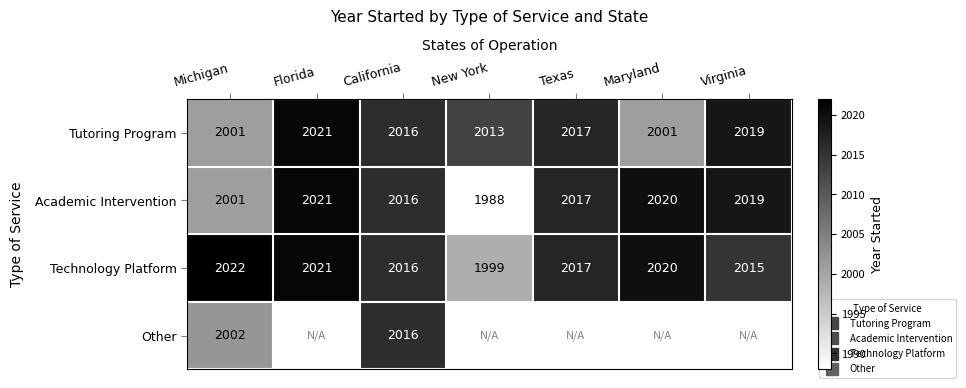

The value of Academic Intervention at Texas is 1072.8. True or false?

False